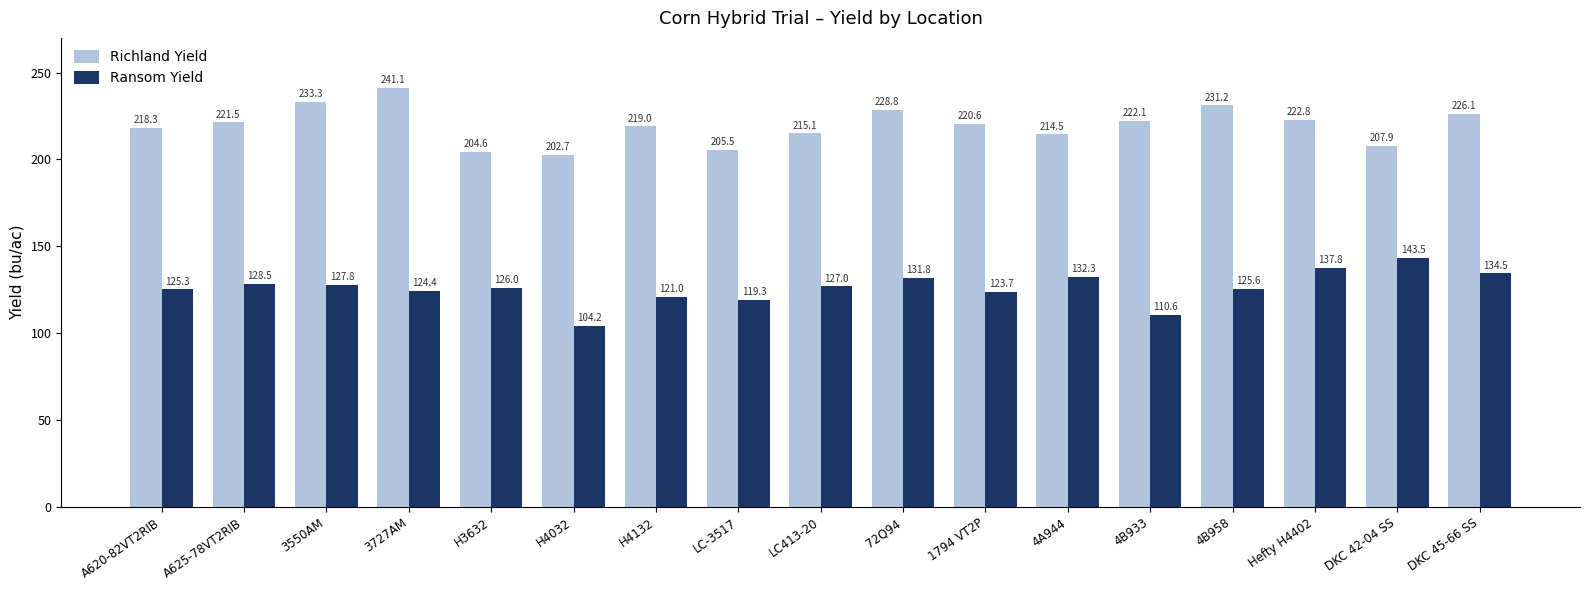

At which label is Richland Yield closest to 221?

1794 VT2P